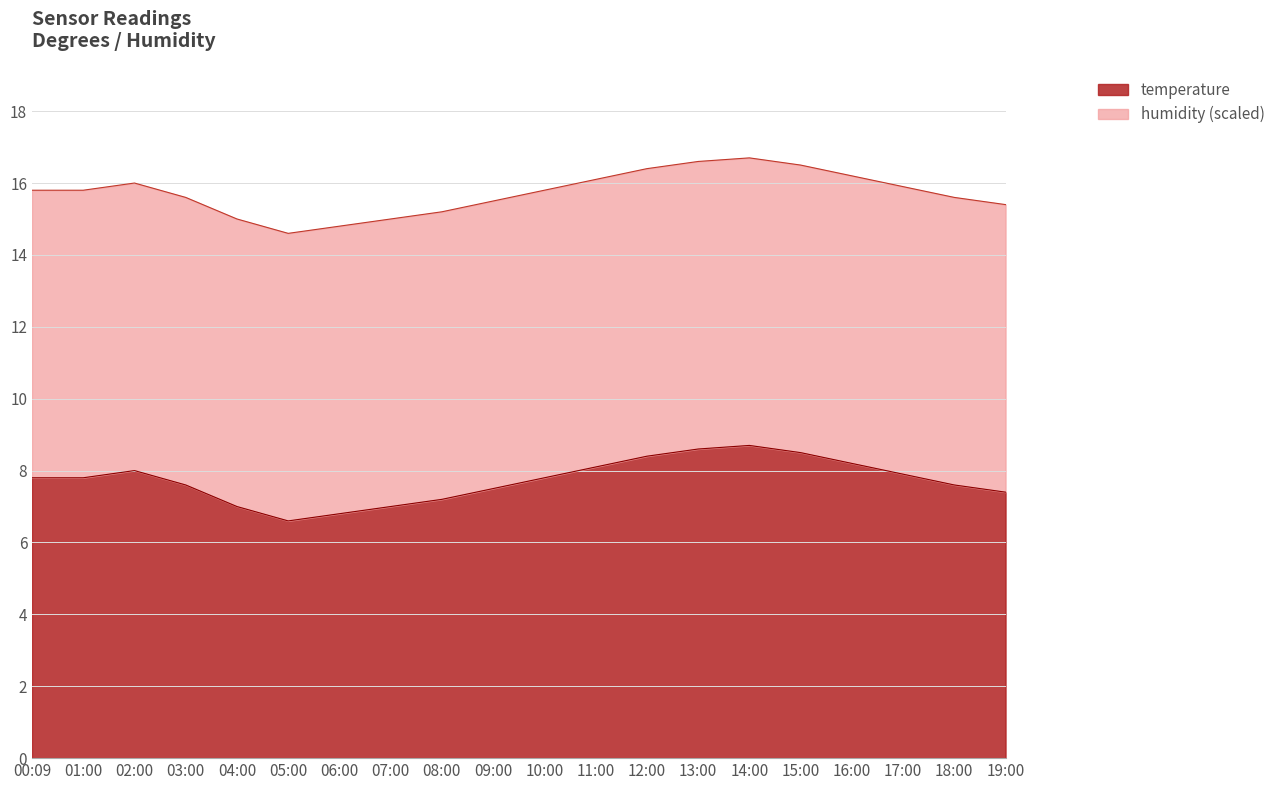

What is the label of the 5th point from the right?

15:00